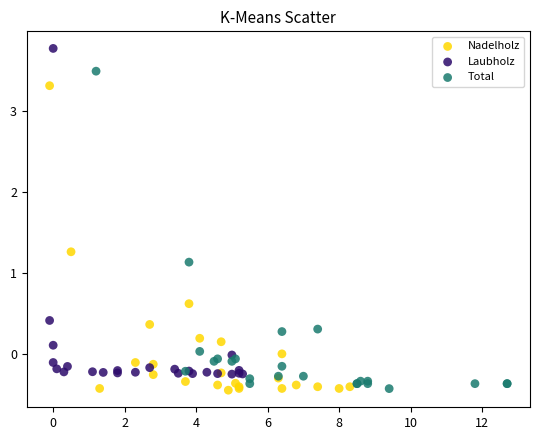

Which series contains the highest Y value?

Laubholz